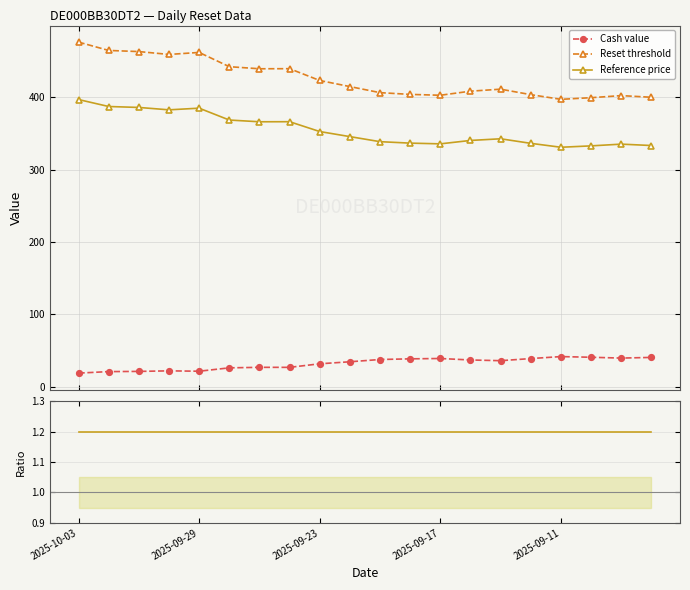

What is the lowest value of the Reference price series?

331.0